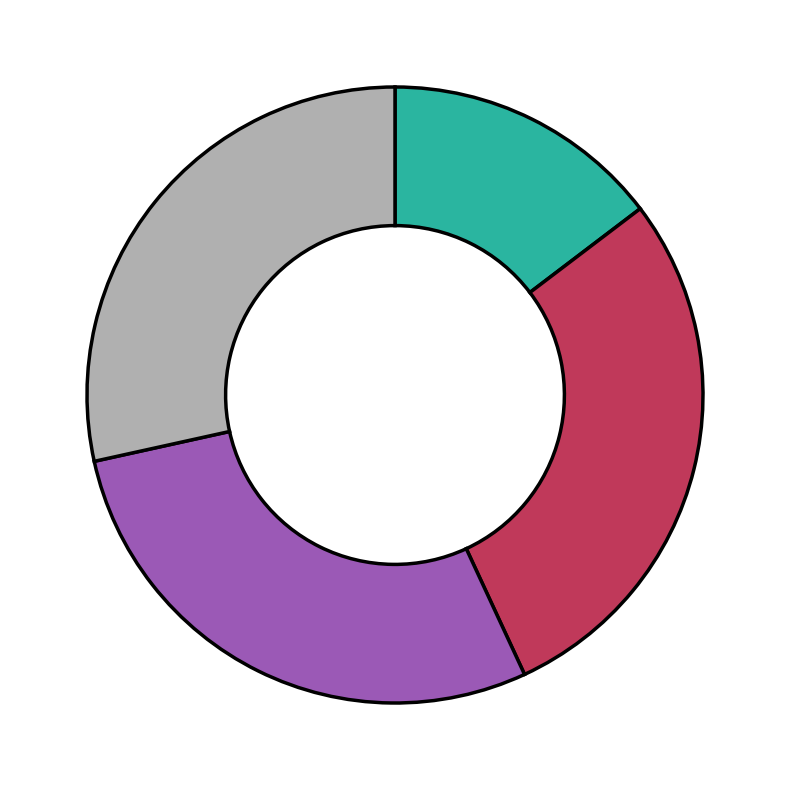

Is there any slice that represents more than half of the pie?

No